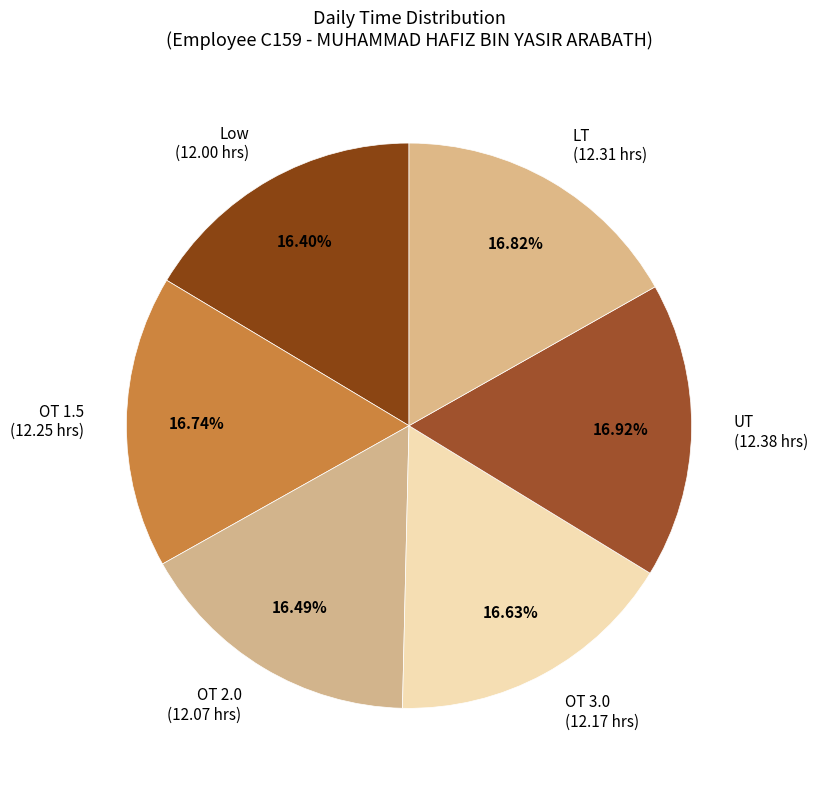

Combined, do OT 2.0 and LT account for over 50%?

No